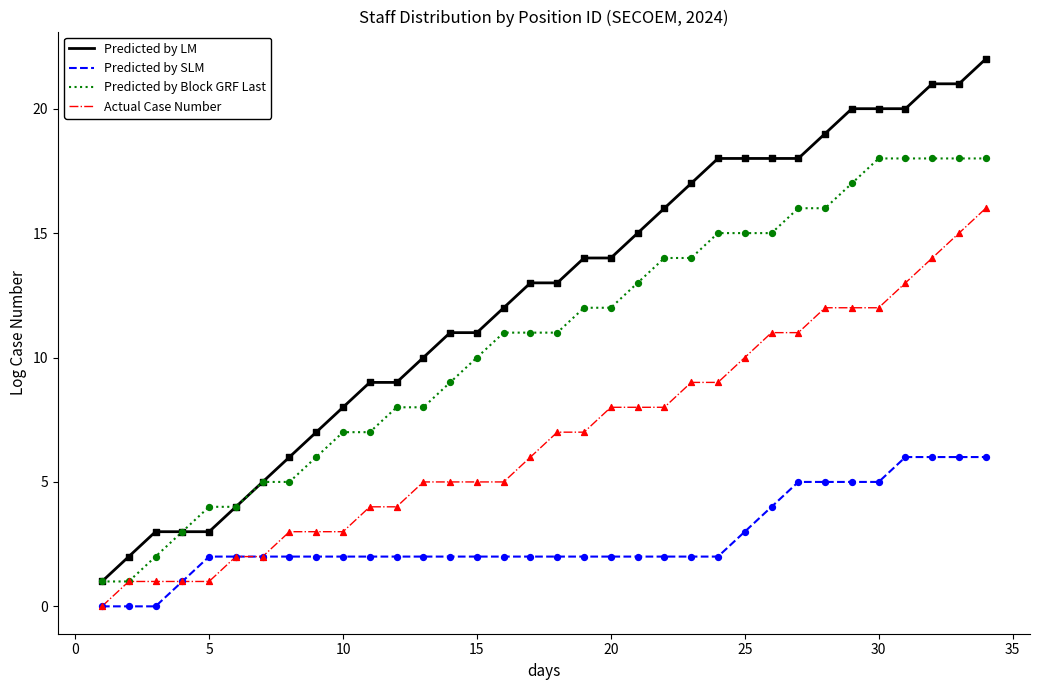

Which series has the widest spread of values?

Predicted by LM